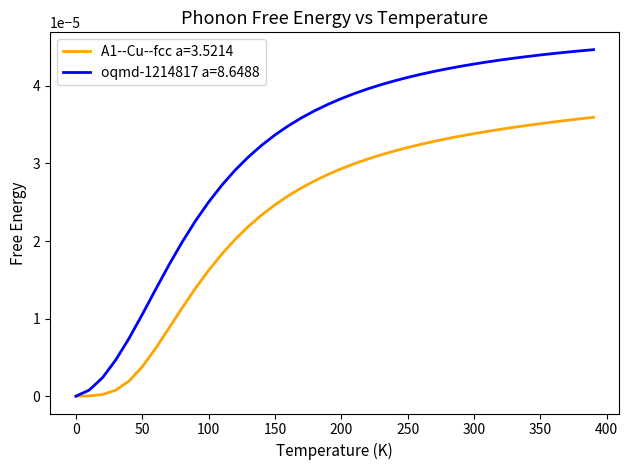

What are all the series names shown in the legend?

A1--Cu--fcc a=3.5214, oqmd-1214817 a=8.6488